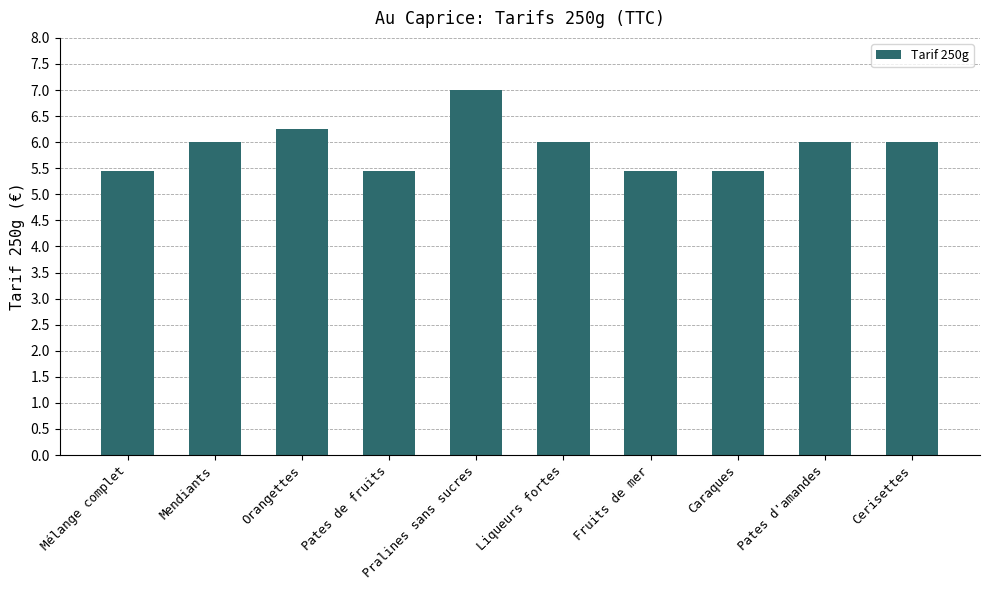

What is the average value?

5.9